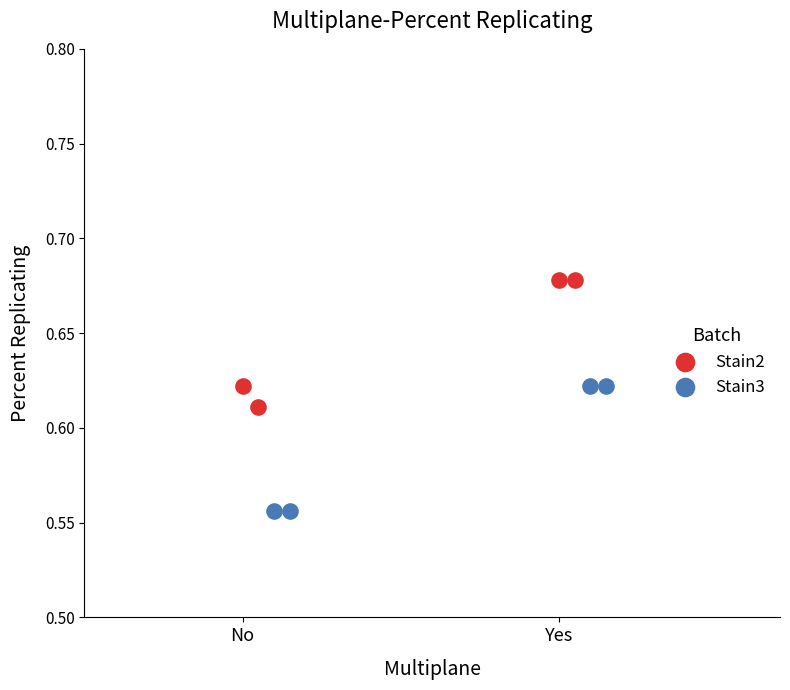

Which series contains the highest Y value?

Stain2